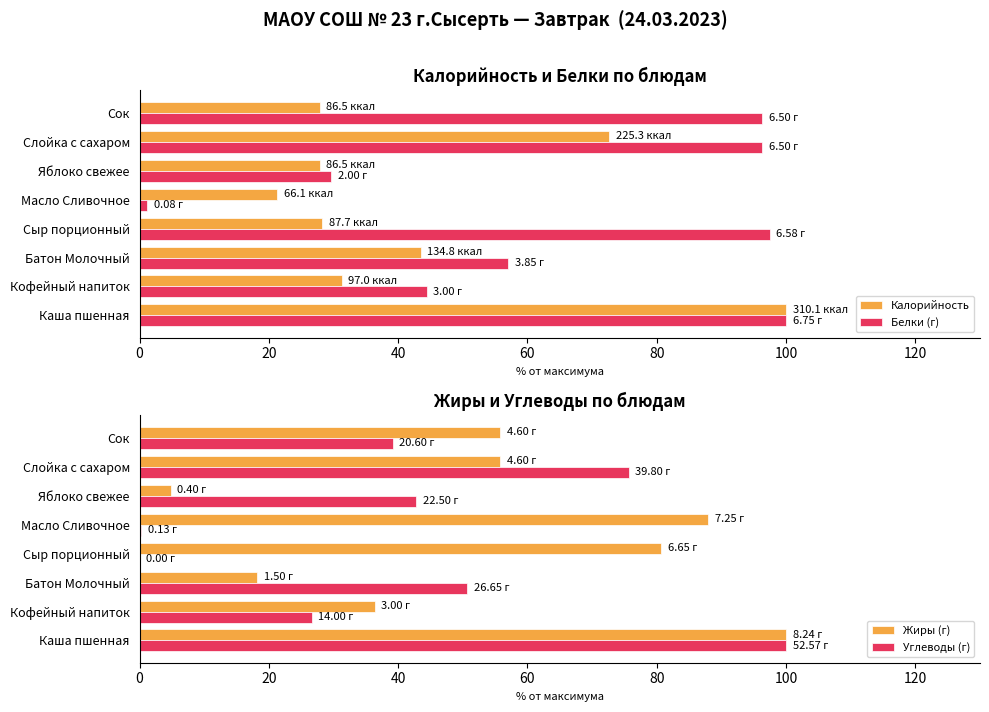

How many bars are there in total?

32